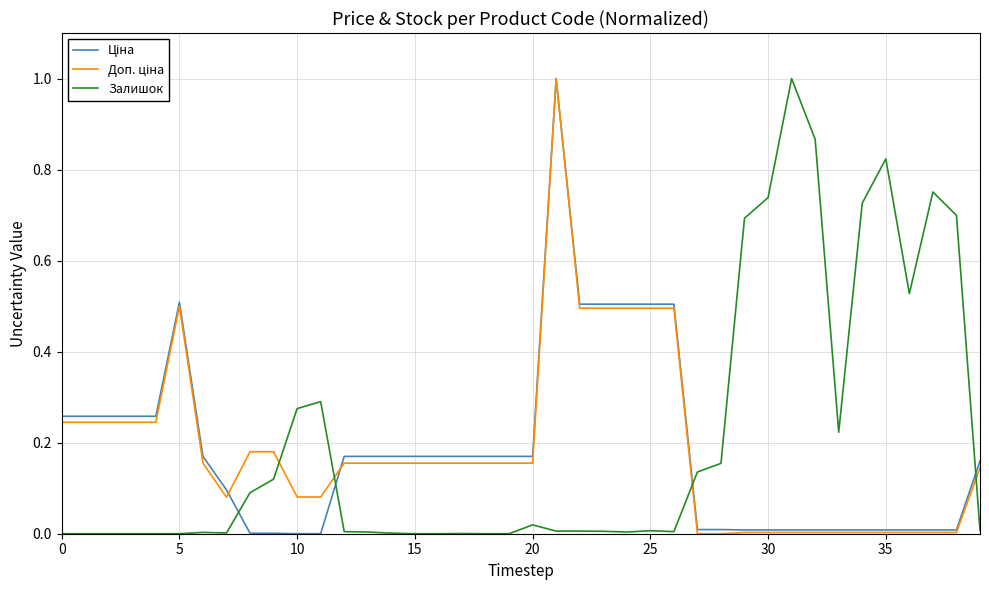

What is the maximum value for Залишок?

1.0